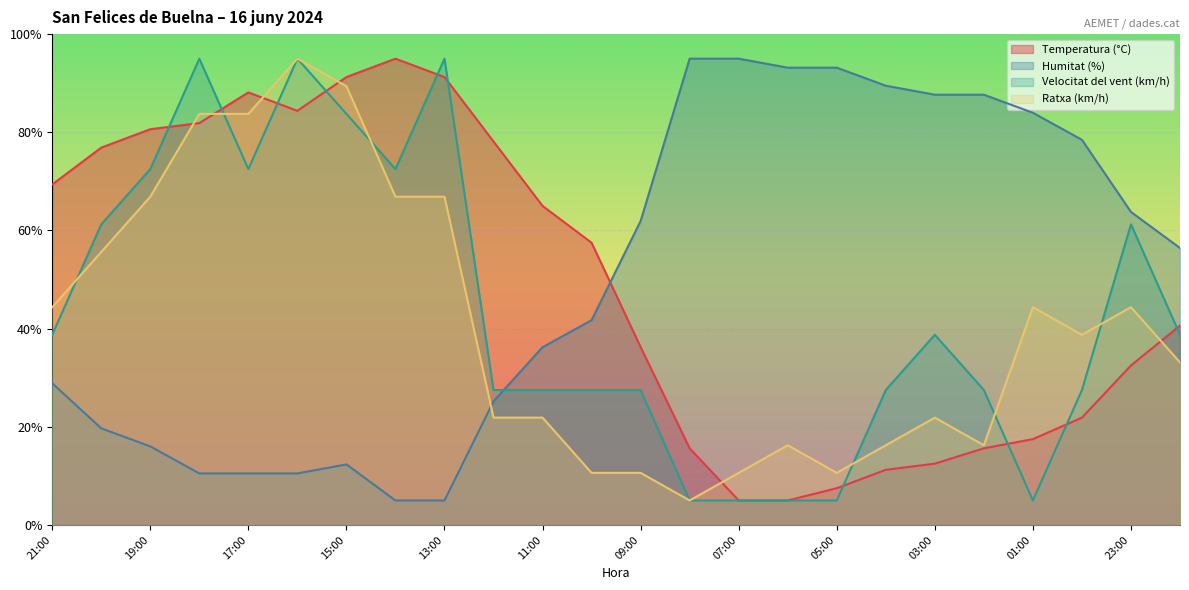

What are all the series names shown in the legend?

Temperatura (°C), Humitat (%), Velocitat del vent (km/h), Ratxa (km/h)